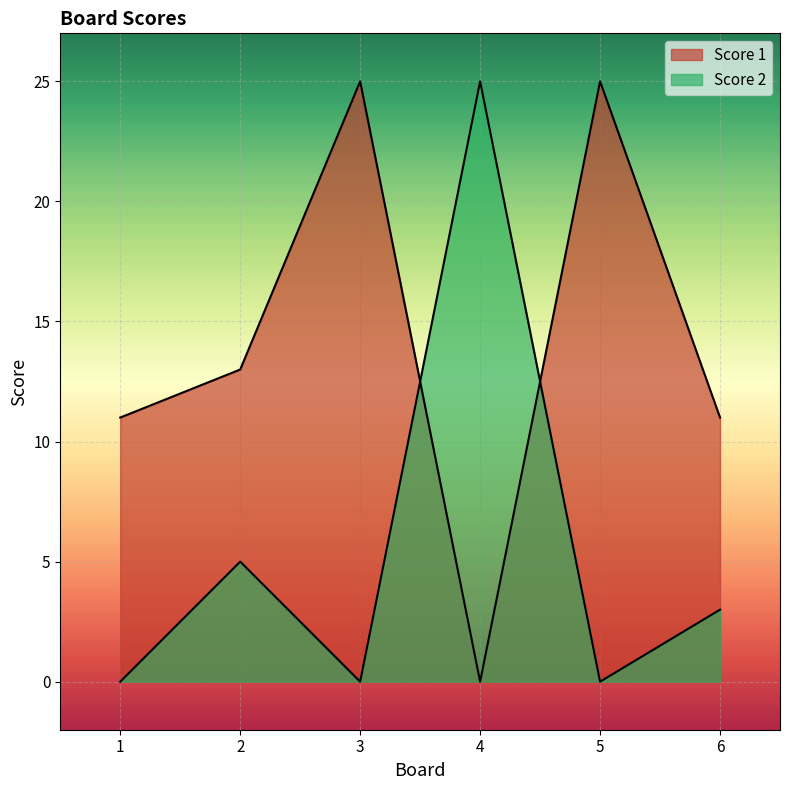

Reading left to right, extract all data points from this chart.

Score 1: 11	13	25	0	25	11
Score 2: 0	5	0	25	0	3